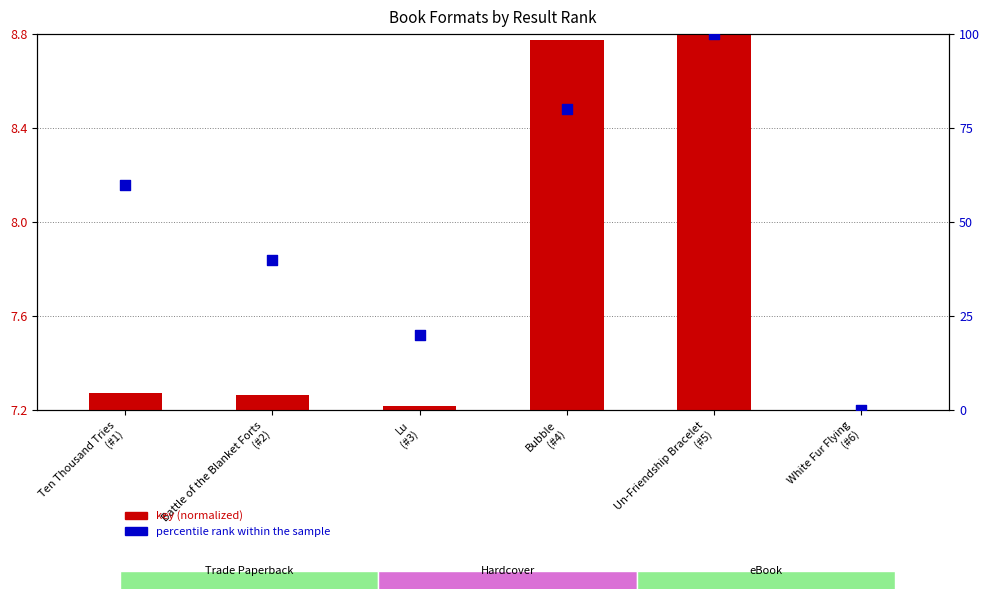

Which series has the largest Y range (max minus min)?

percentile rank within the sample